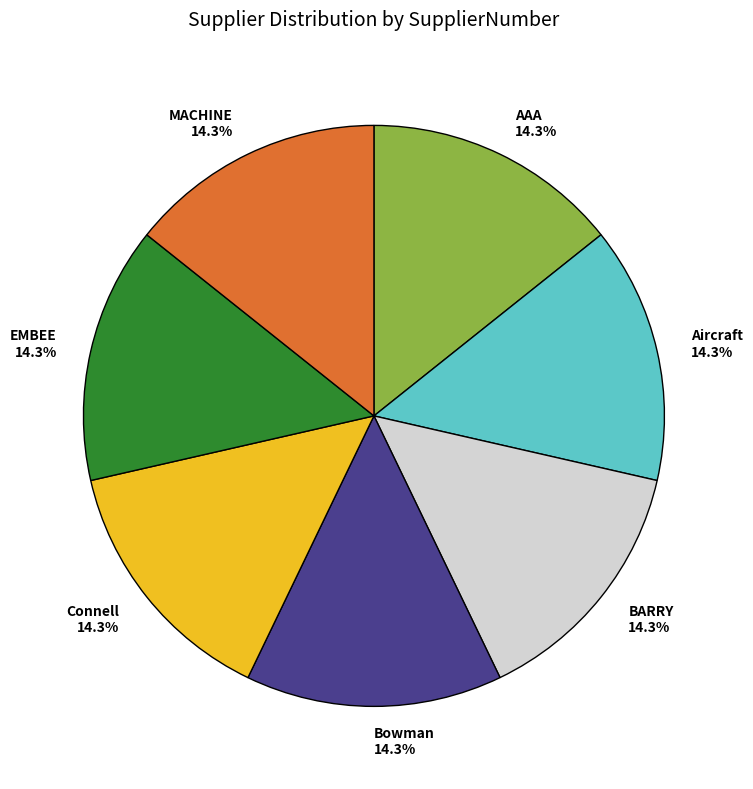

Is there a majority slice in this chart?

No